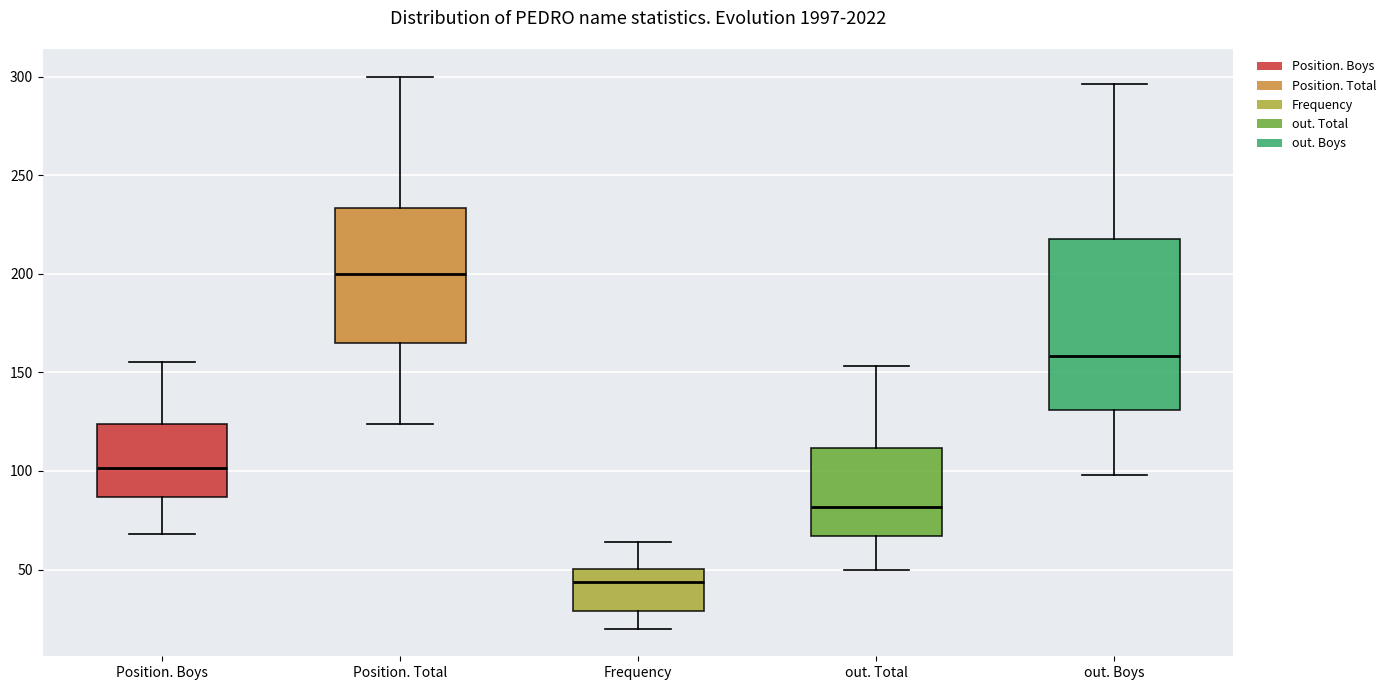

Reading left to right, transcribe this box plot: for each box, give where its median line is, the range the box spans, and where its two whiskers end, as read against the y-axis. The values are not printed on the chart, so give them approximately, as read against the axis.

Position. Boys: median 100, box 85 to 125, whiskers 70 to 155
Position. Total: median 200, box 165 to 235, whiskers 125 to 300
Frequency: median 45, box 30 to 50, whiskers 20 to 65
out. Total: median 80, box 65 to 110, whiskers 50 to 155
out. Boys: median 160, box 130 to 220, whiskers 100 to 295